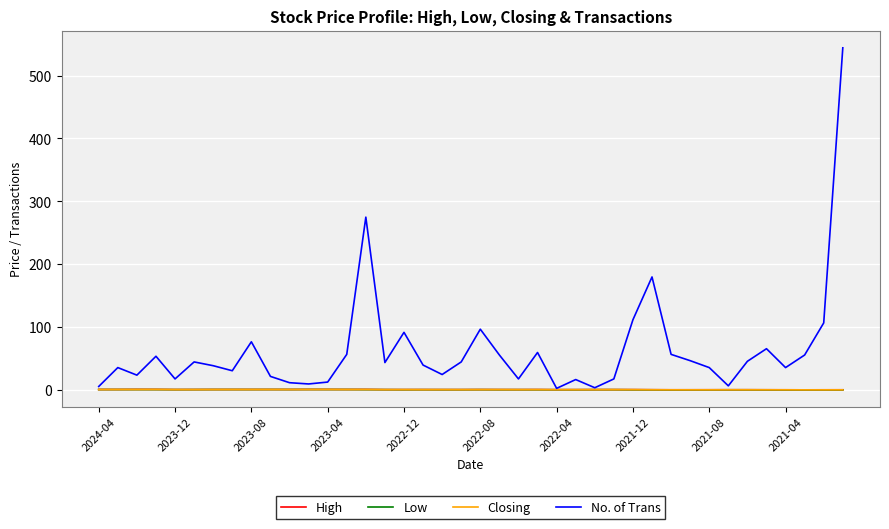

Which series has the widest spread of values?

No. of Trans